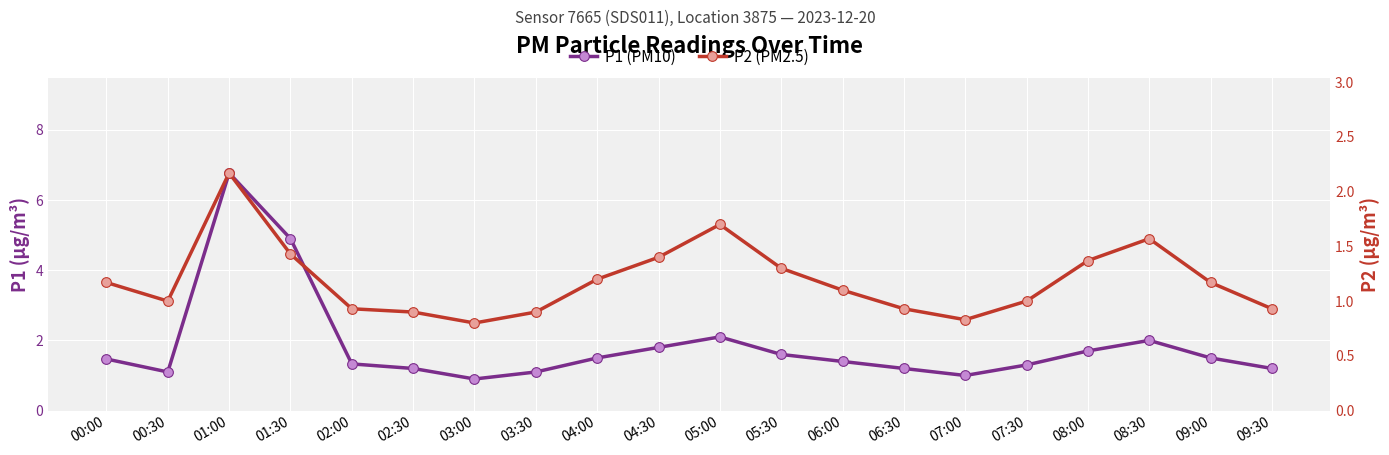

In P2 (PM2.5), how many points are higher than both neighbors (excluding endpoints)?

3